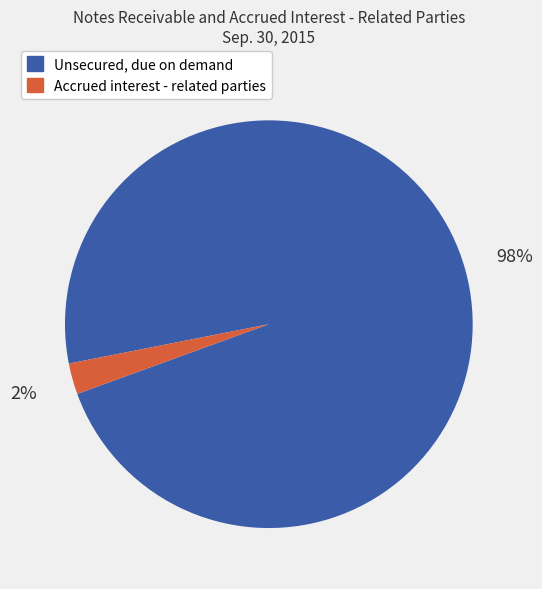

Rank the categories by value from lowest to highest.

Accrued interest - related parties, Unsecured, due on demand